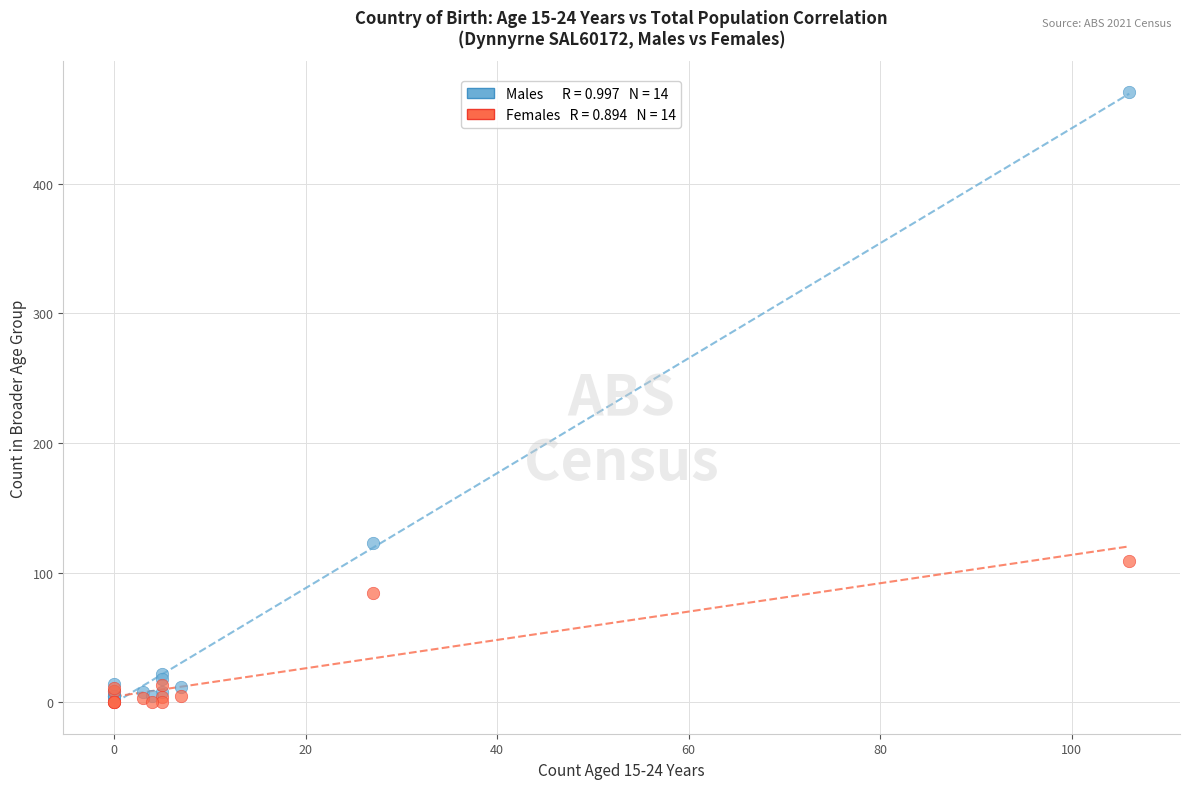

Across all series, what Y value is closest to 235?

123